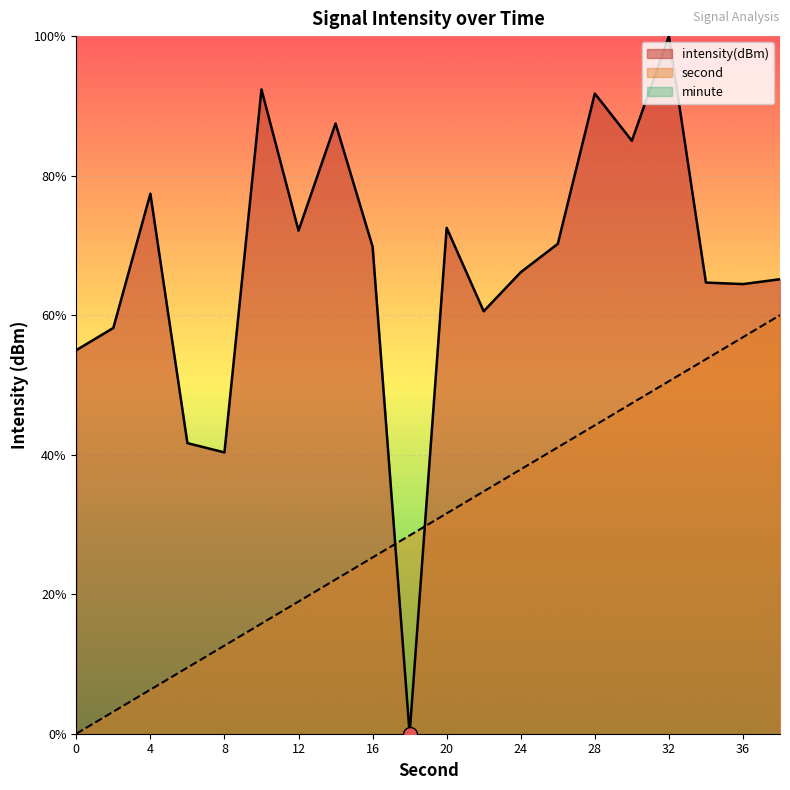

Reading left to right, extract all data points from this chart.

second: 0=0.0	2=3.2	4=6.3	6=9.5	8=12.6	10=15.8	12=18.9	14=22.1	16=25.3	18=28.4	20=31.6	22=34.7	24=37.9	26=41.1	28=44.2	30=47.4	32=50.5	34=53.7	36=56.8	38=60.0
intensity(dBm): 0=55.0	2=58.2	4=77.4	6=41.7	8=40.3	10=92.4	12=72.1	14=87.5	16=69.8	18=0.0	20=72.5	22=60.6	24=66.2	26=70.2	28=91.8	30=85.0	32=100.0	34=64.7	36=64.5	38=65.1